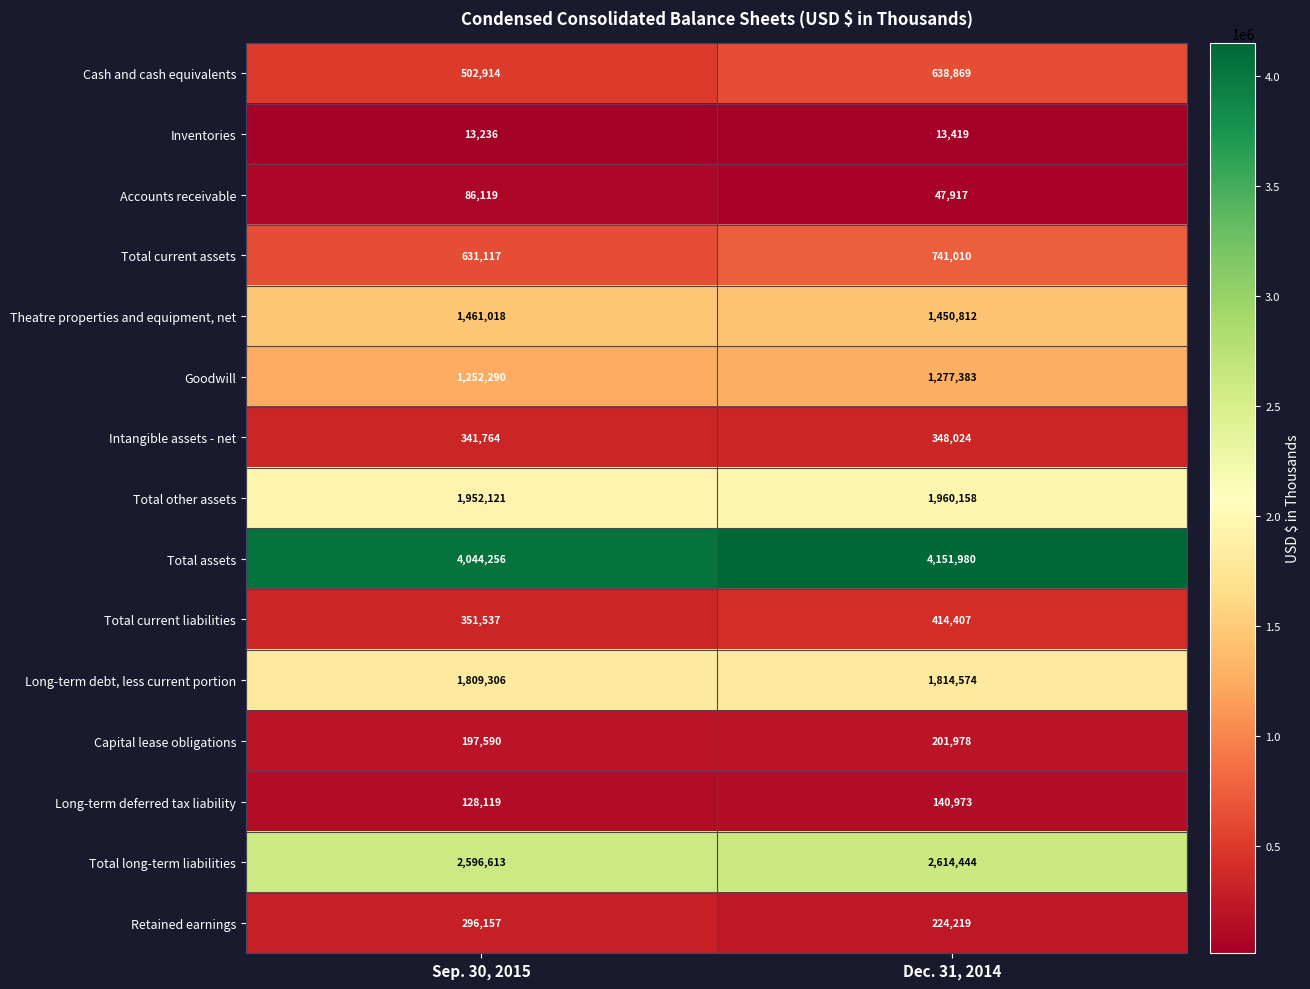

At how many categories does at least one series exceed 1331947?

2